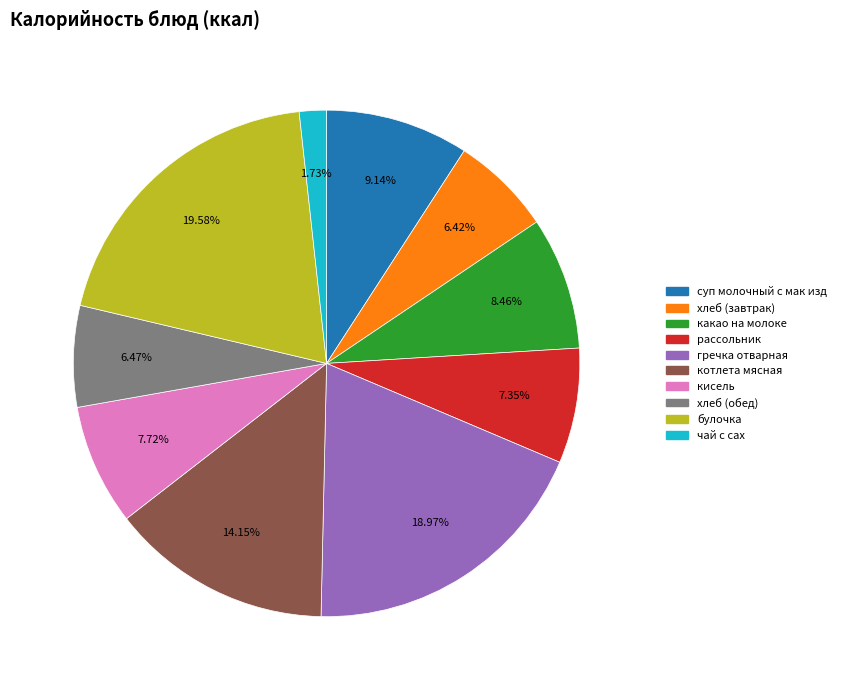

How much of the chart is everything except гречка отварная?

81.0%